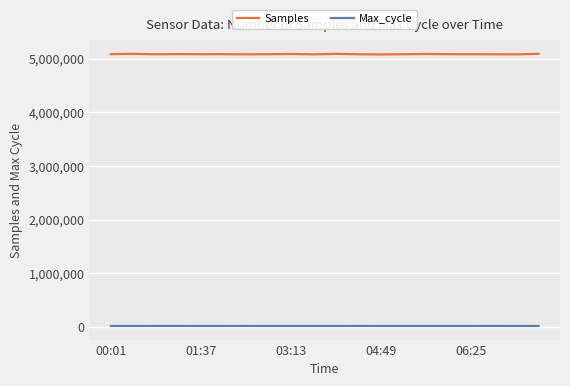

Rank the series by their maximum value, from highest to lowest.

Samples, Max_cycle